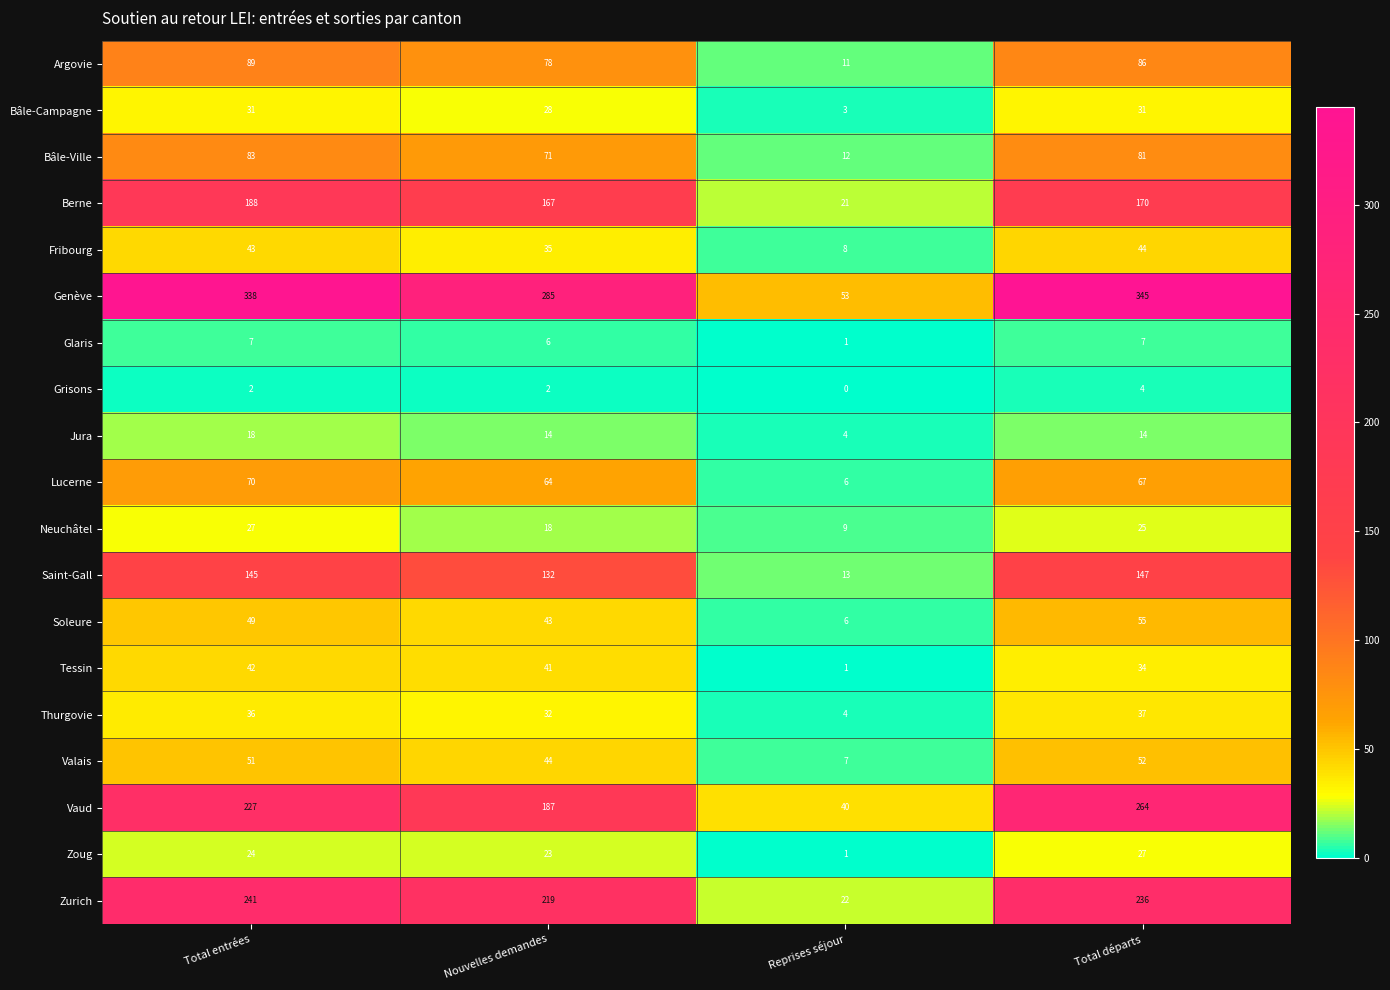

Read the Lucerne value at Nouvelles demandes, to the nearest 10.

60